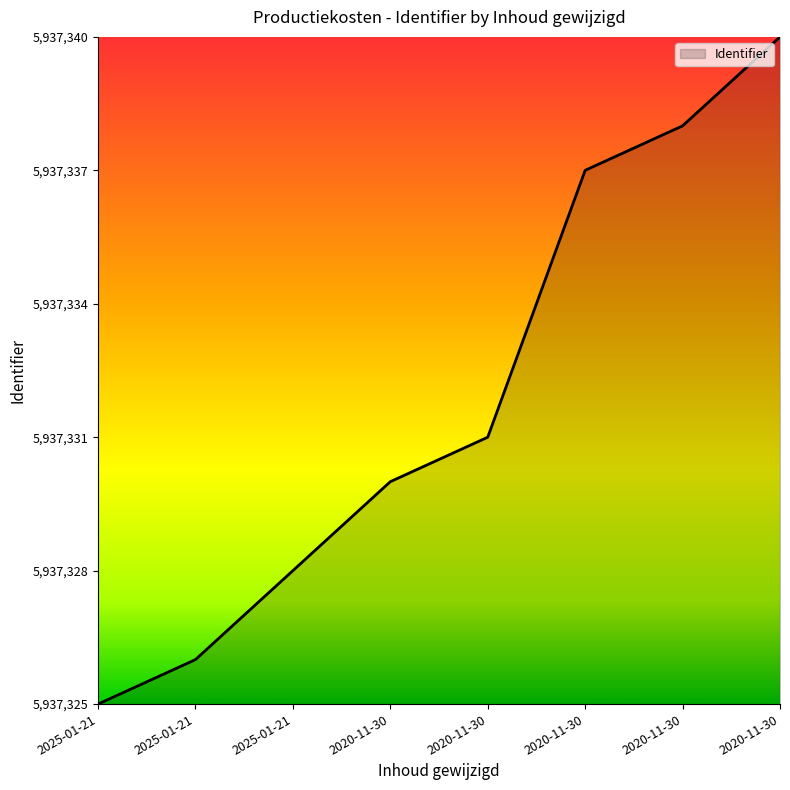

At which label is the value closest to 0?

2025-01-21